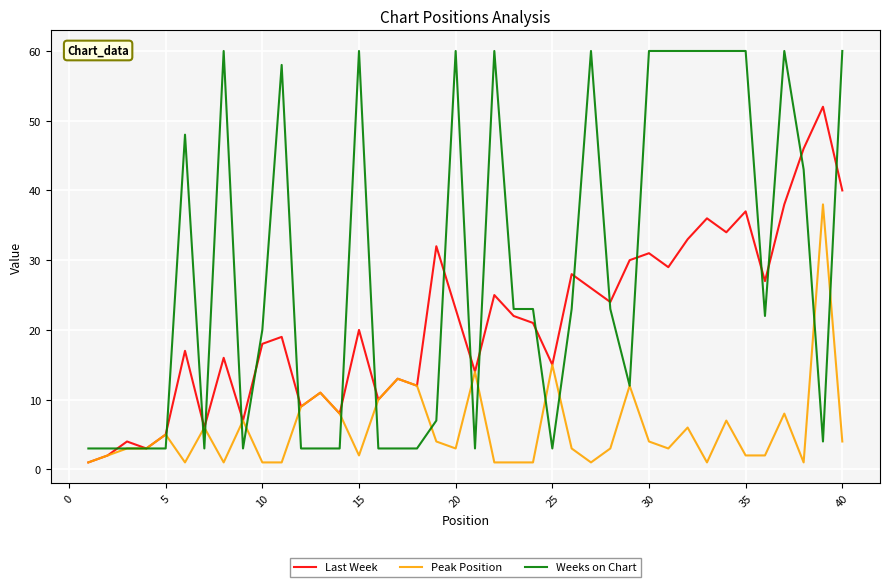

Which series has the largest range (max minus min)?

Weeks on Chart